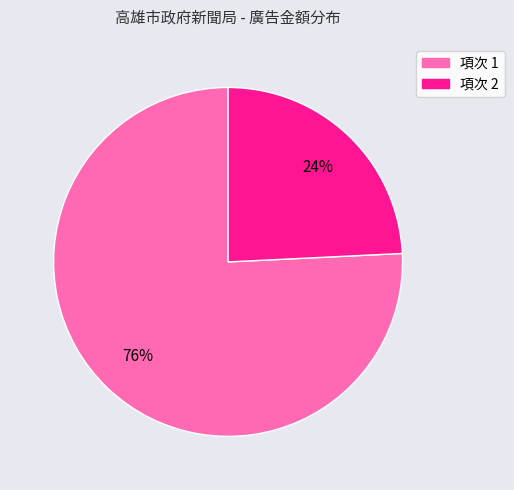

Rank the categories by value from highest to lowest.

項次 1, 項次 2